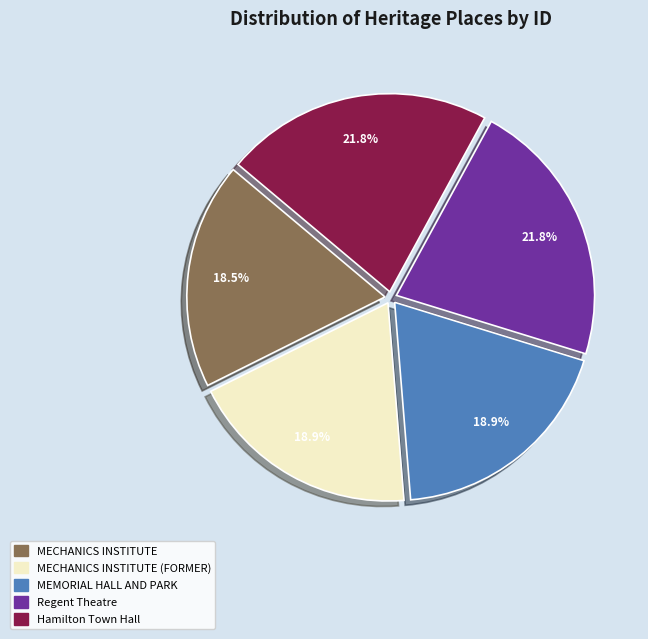

Does any single category account for the majority?

No